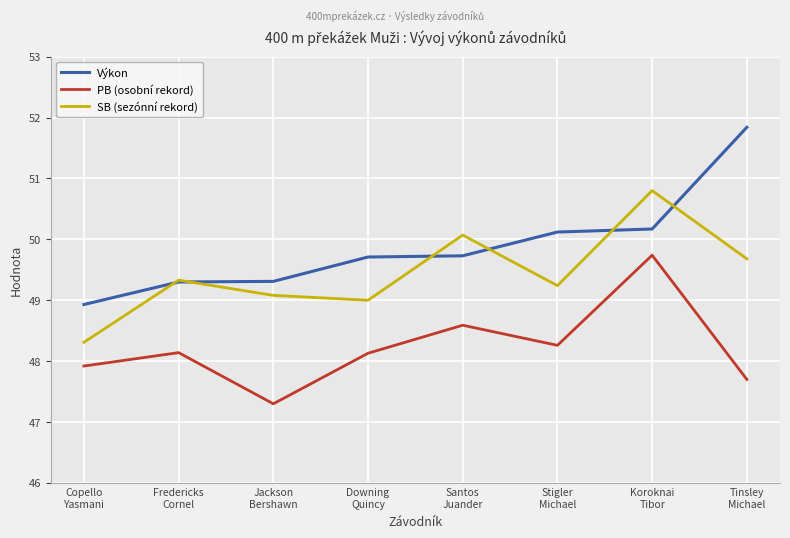

Rank the series by their average value, from highest to lowest.

Výkon, SB (sezónní rekord), PB (osobní rekord)